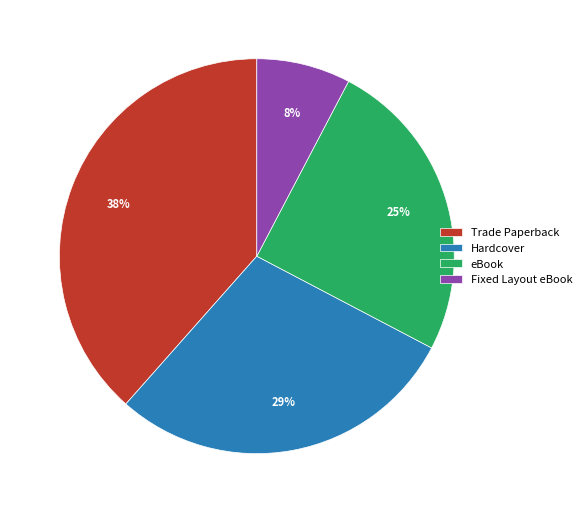

Is it true that Hardcover is 29% of the pie?

True